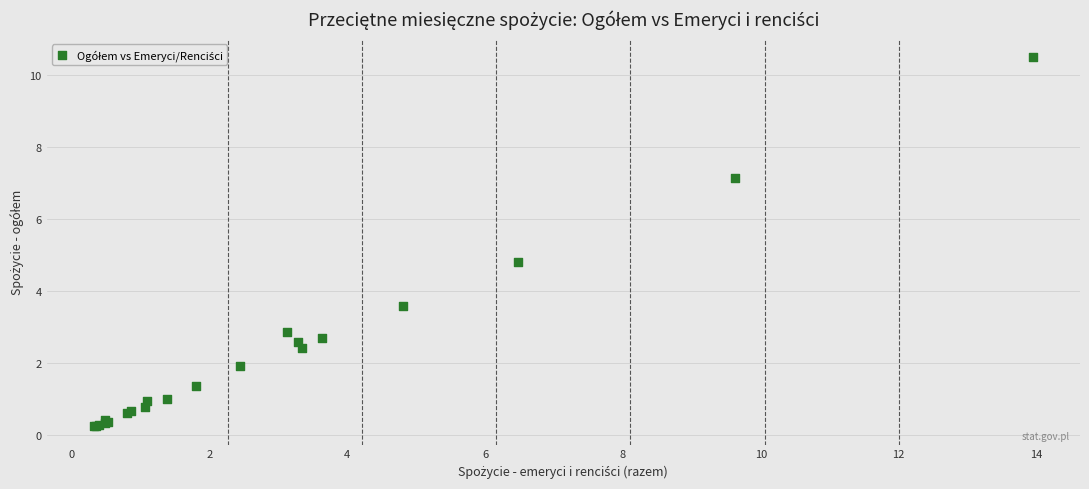

What Y value in the scatter plot is closest to 5?

4.8